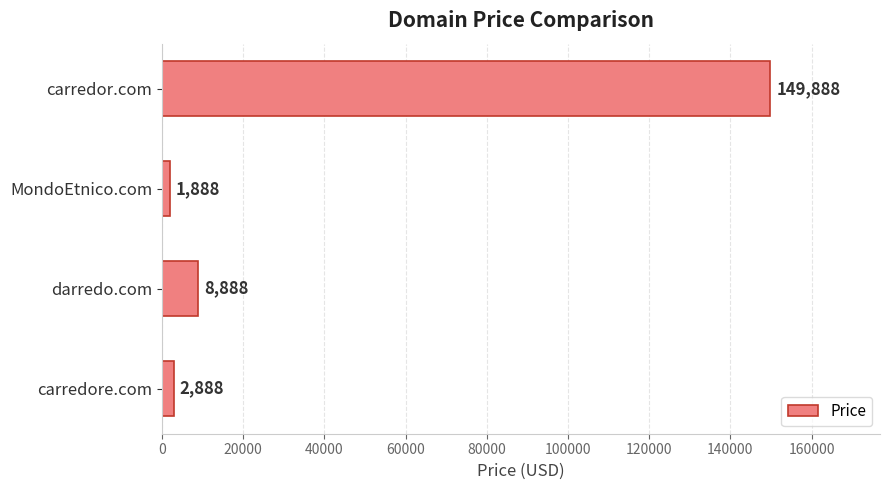

True or false: the data shows 1888 at MondoEtnico.com.

True